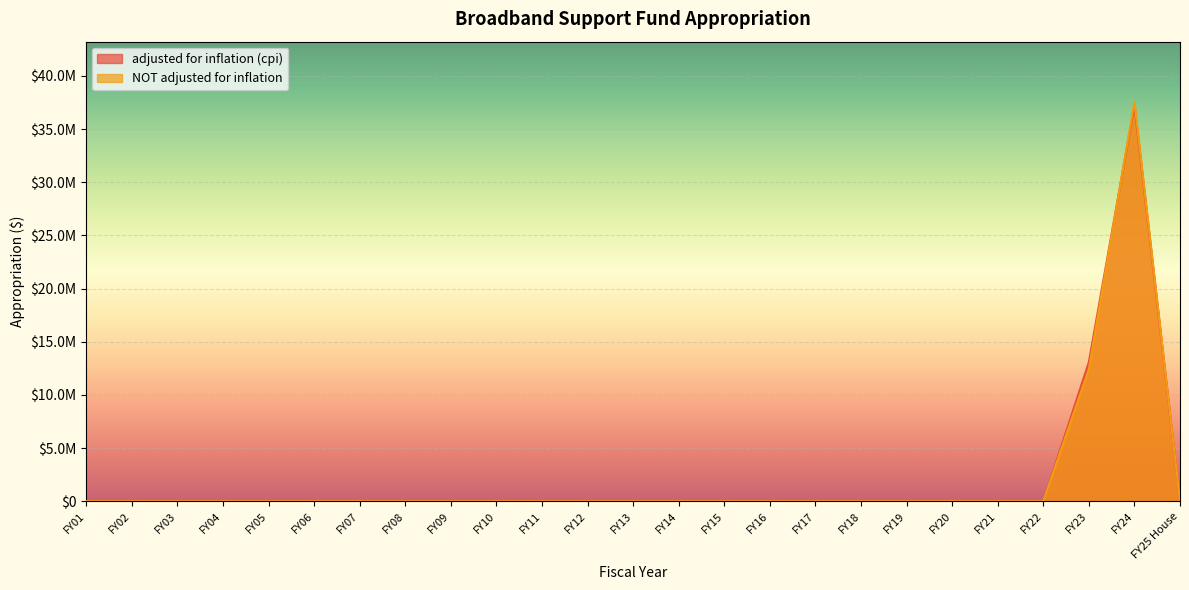

At which label is adjusted for inflation (cpi) closest to 18622868?

FY23